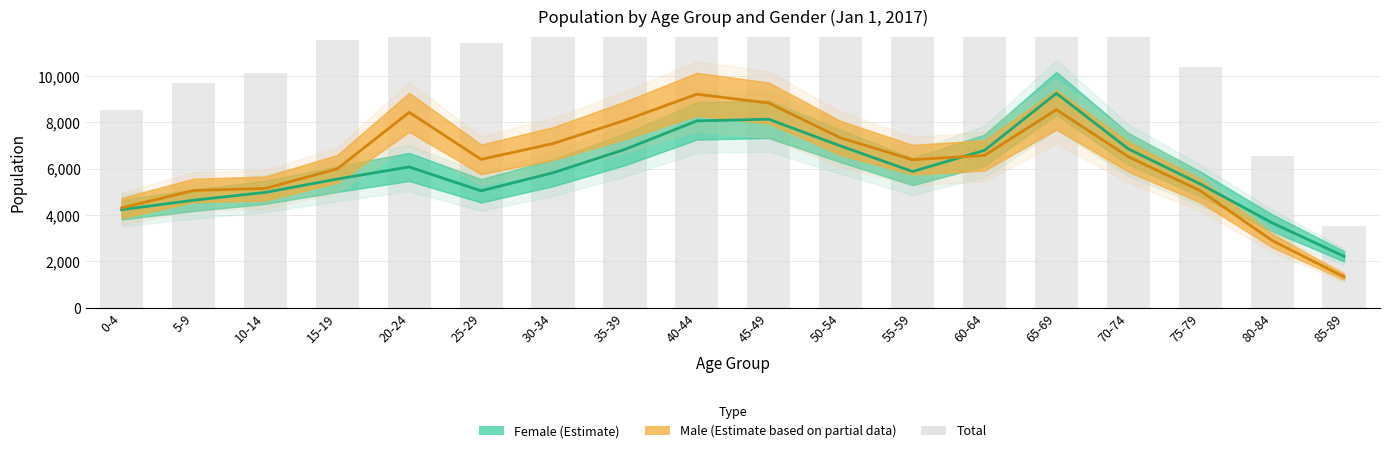

At which category does the chart reach its peak across all series?

65-69